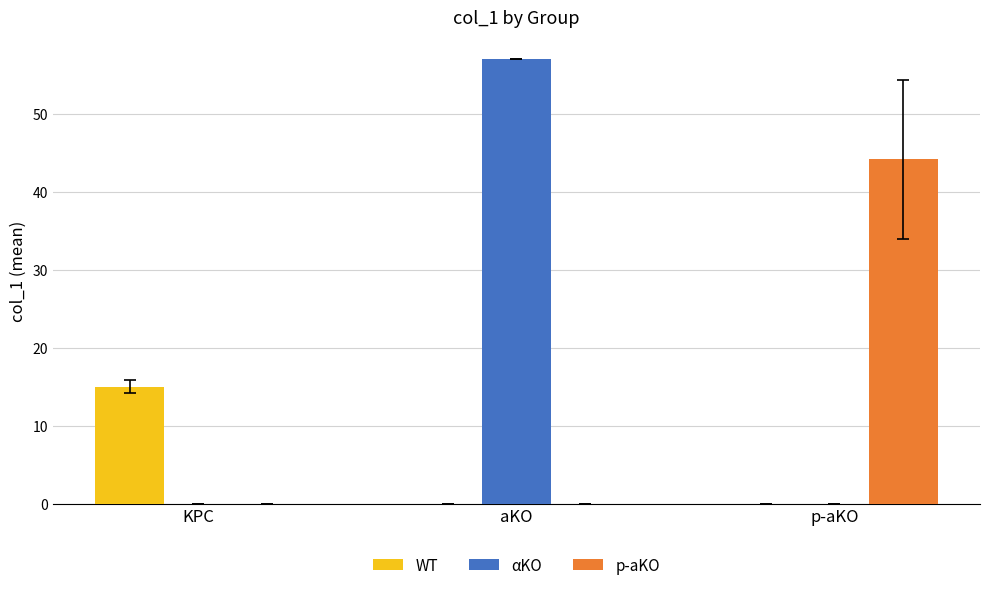

Which series has the widest spread of values?

αKO